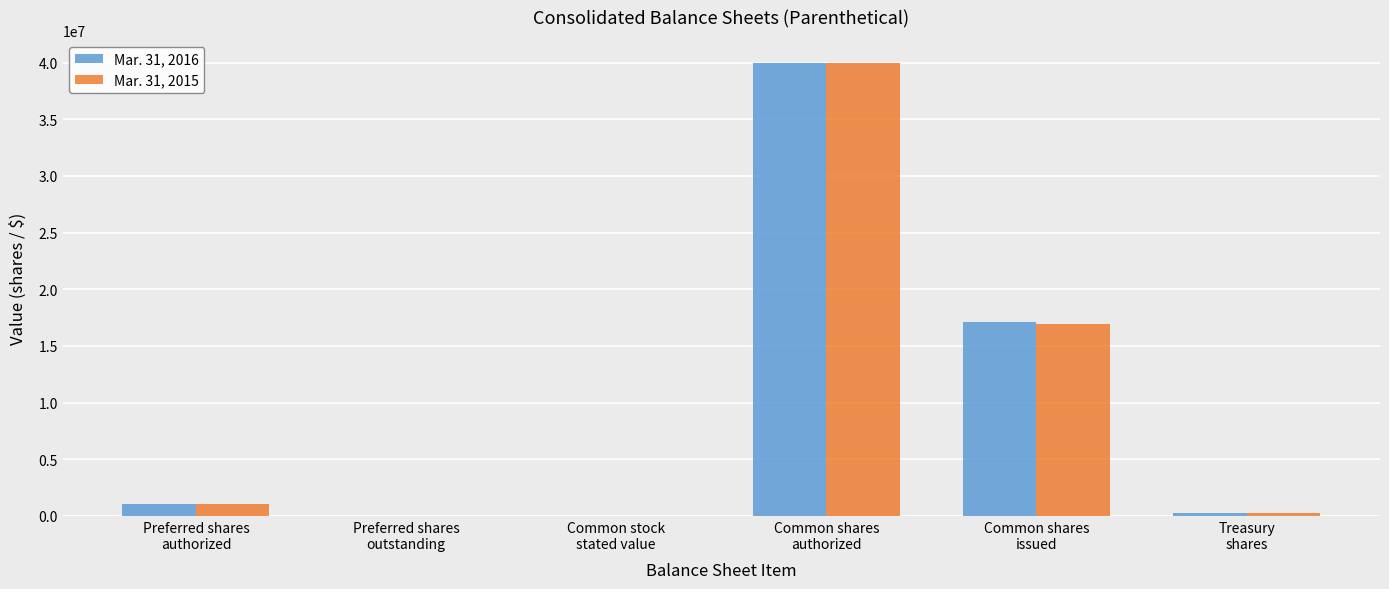

What is the maximum value for Mar. 31, 2015?

40000000.0